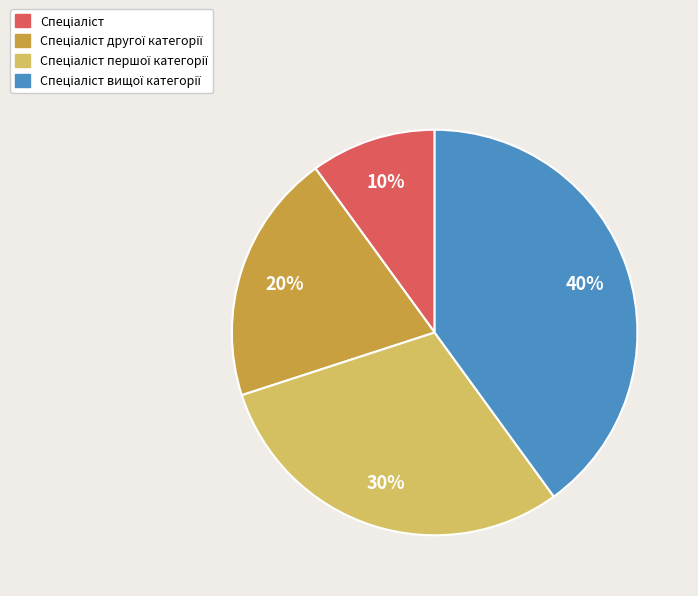

To the nearest percent, what is the difference between the largest and smallest slice percentages?

30%